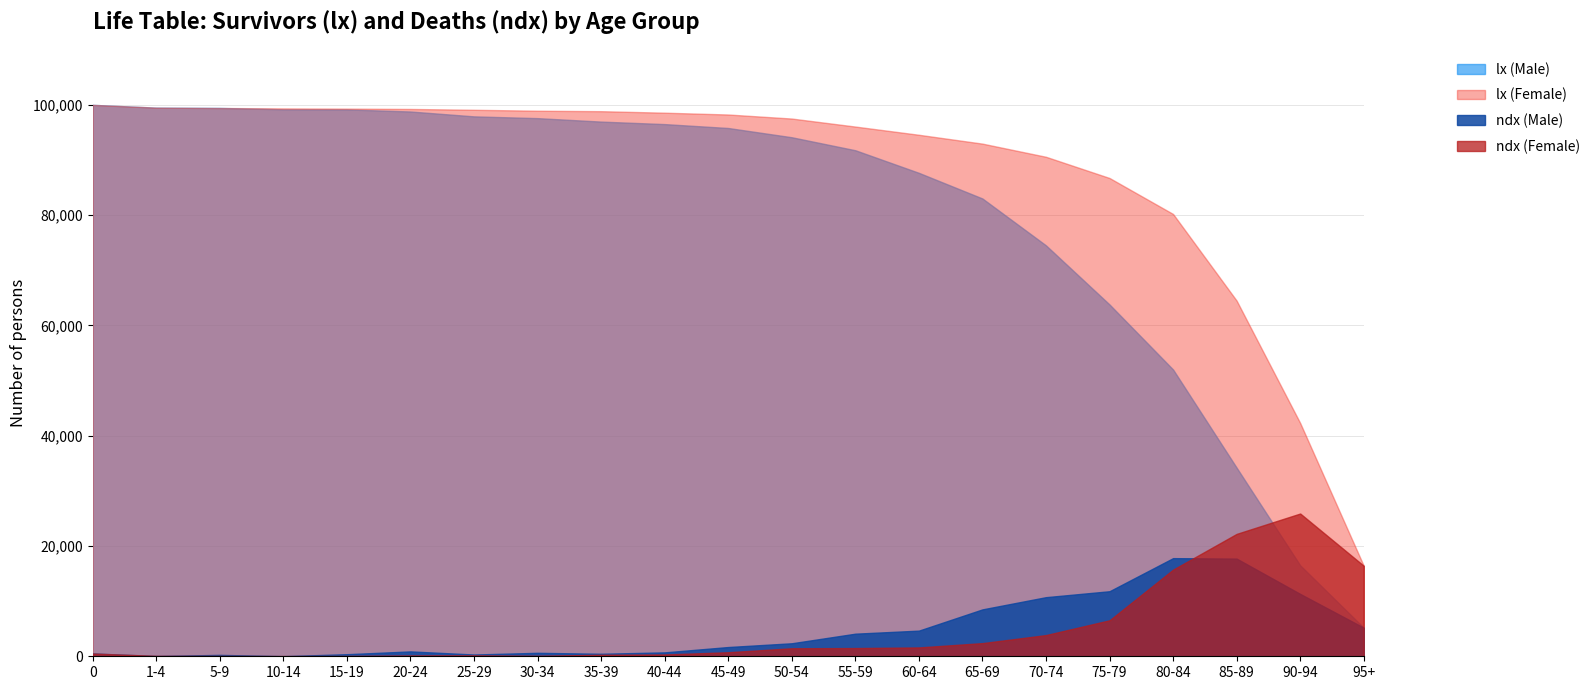

What is the sum of all lx (Female) values?

1852429